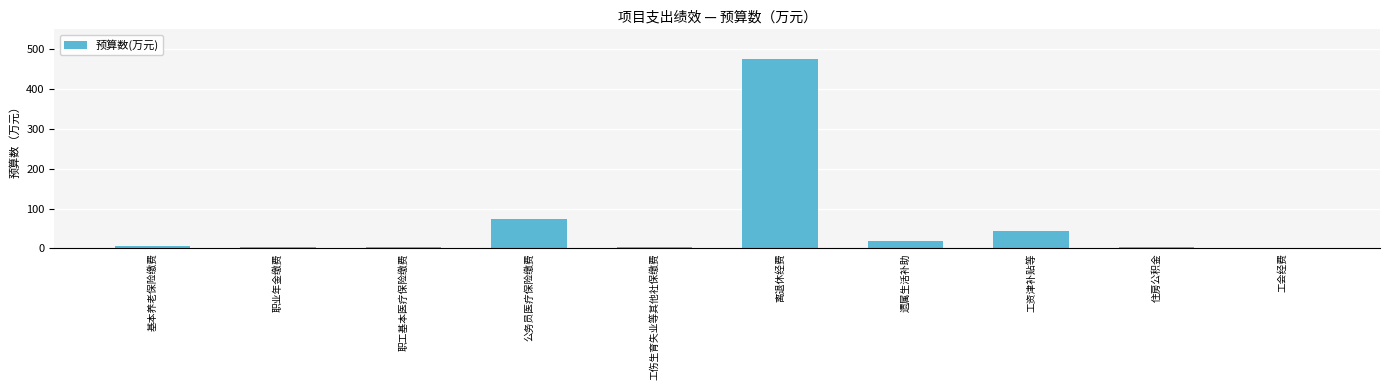

Which has a higher value, 工资津补贴等 or 职工基本医疗保险缴费?

工资津补贴等